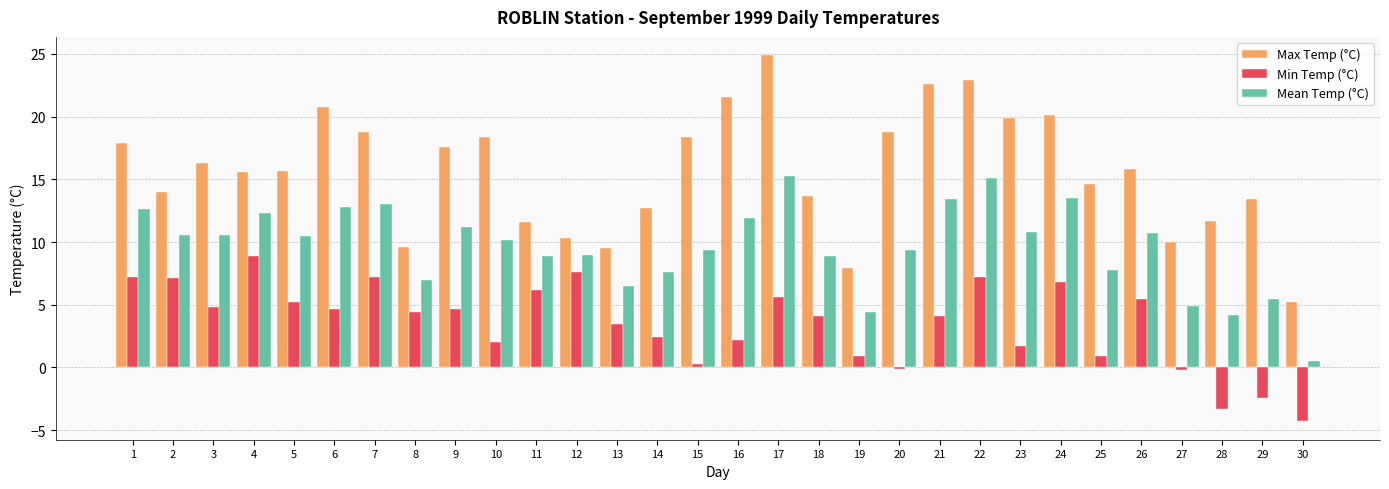

What is the sum of the Mean Temp (°C) values at 9 and 26?

21.9